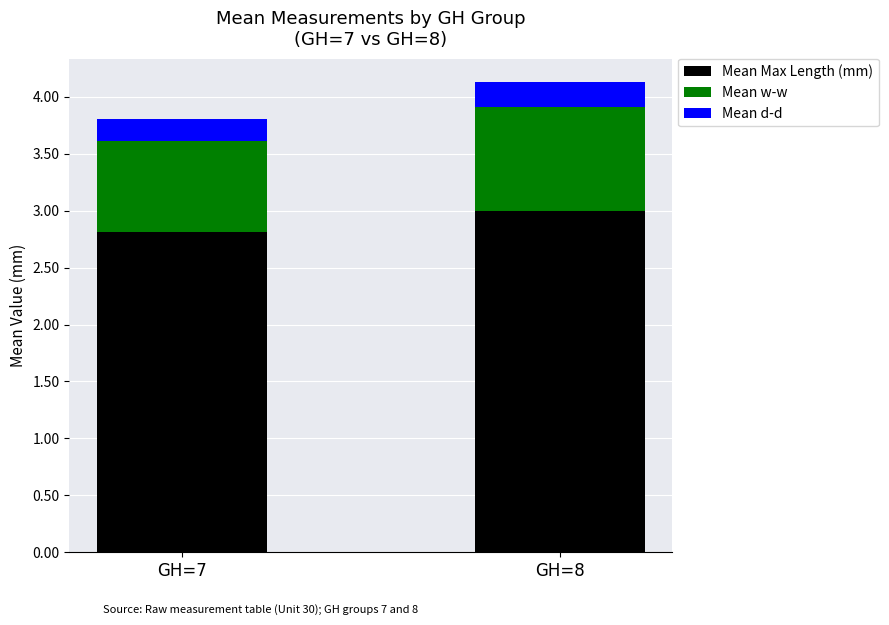

What is the sum of all Mean Max Length (mm) values?

5.8